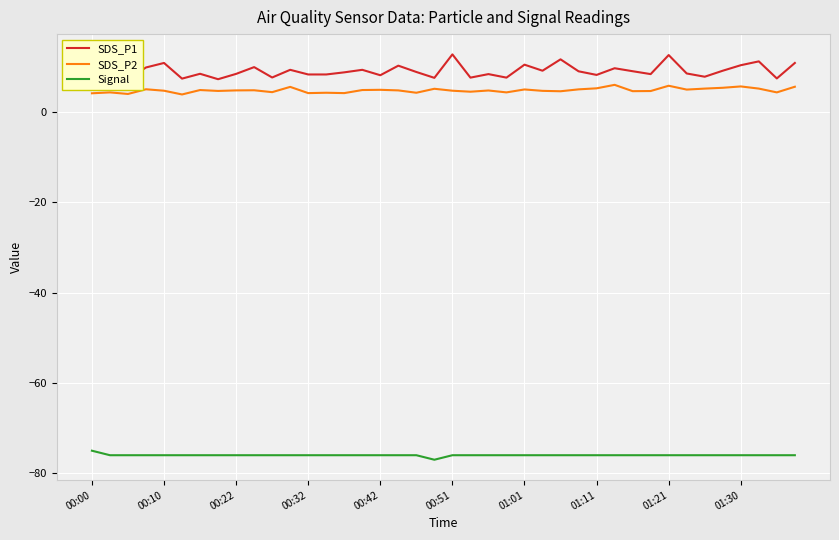

Does the chart display data point markers on the line(s)?

No